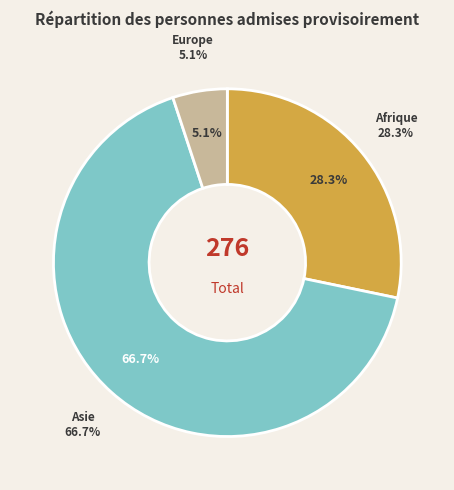

How many slices are in this pie chart?

3